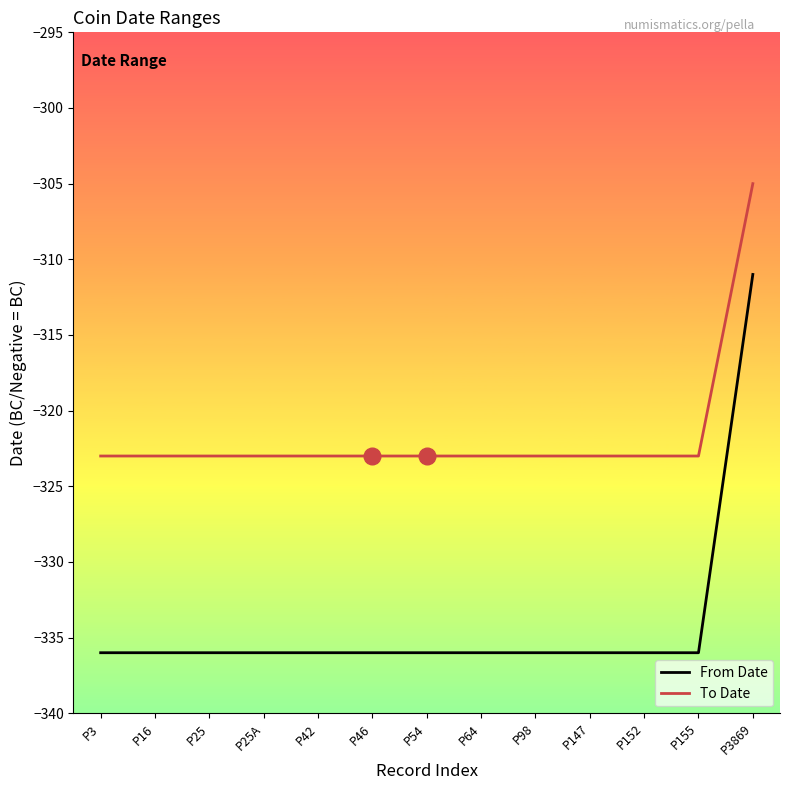

What is the spread (max minus min) of values at P54?

13